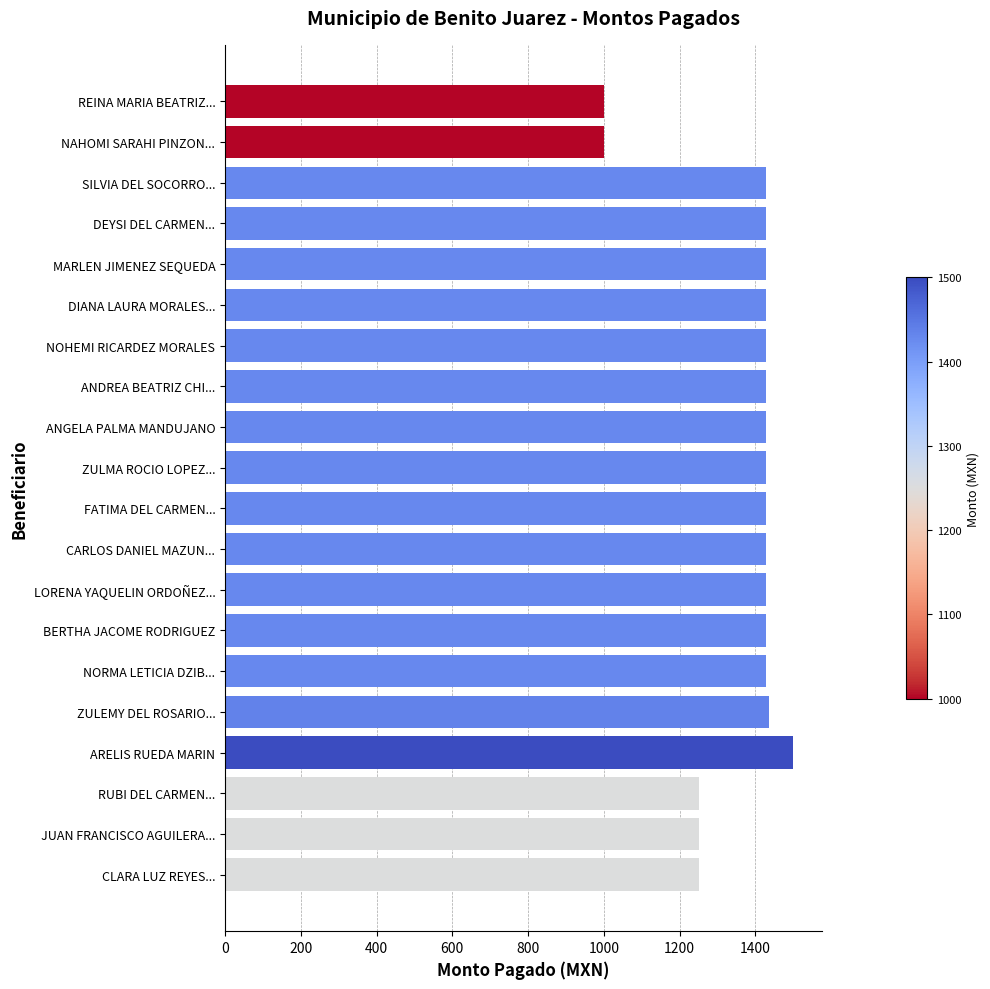

Reading top to bottom, transcribe all the data shown in this chart.

1000	1000	1428	1428	1428	1428	1428	1428	1428	1428	1428	1428	1428	1428	1428	1436	1500	1250	1250	1250